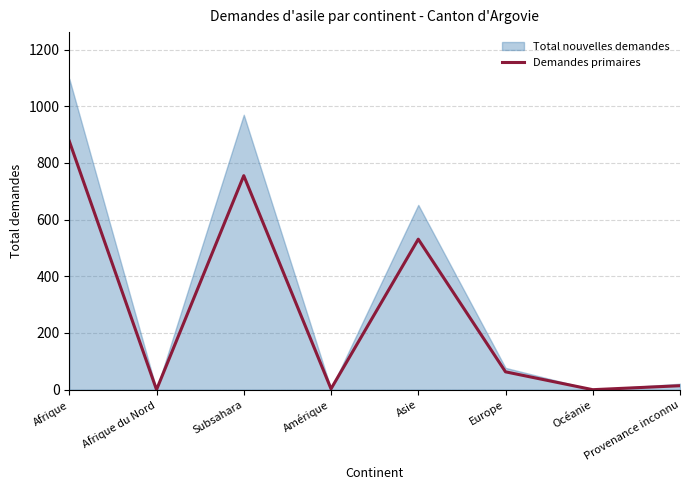

Reading left to right, what are all the values shown in this chart?

Afrique=877	Afrique du Nord=0	Subsahara=755	Amérique=3	Asie=531	Europe=63	Océanie=0	Provenance inconnu=14